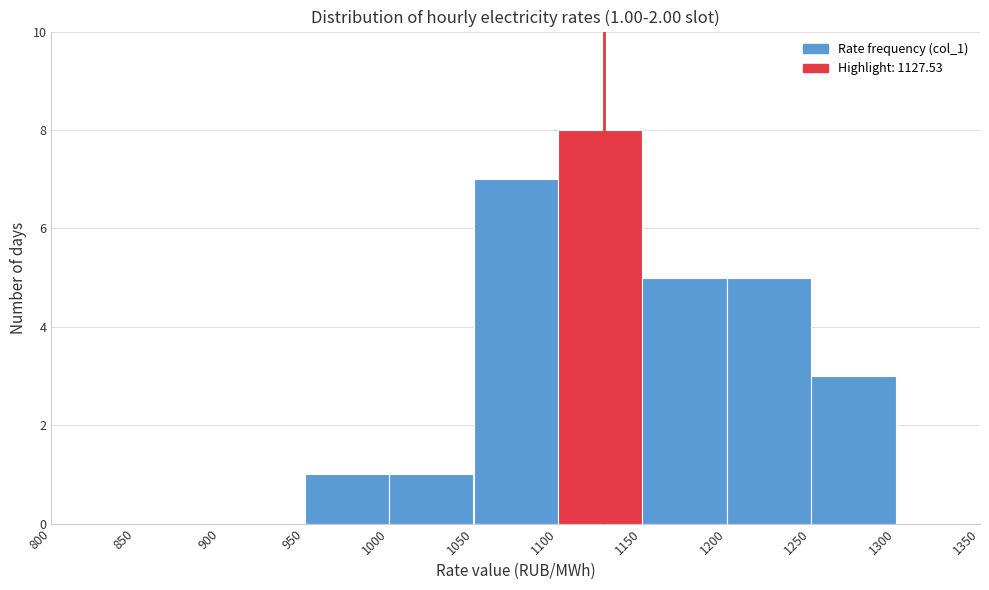

Which range on the x-axis has the tallest bar?

1100 to 1150